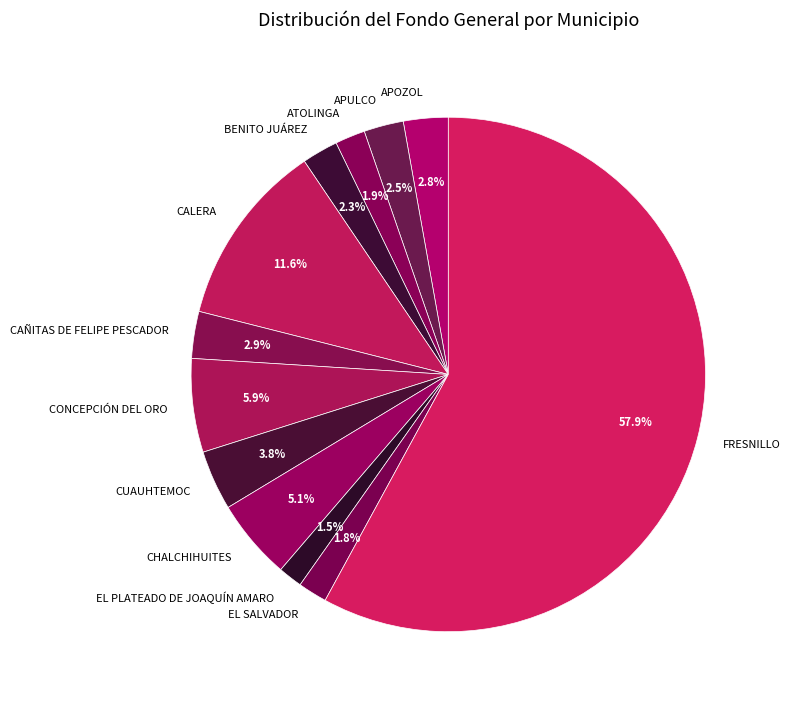

Which has a higher value, FRESNILLO or CAÑITAS DE FELIPE PESCADOR?

FRESNILLO